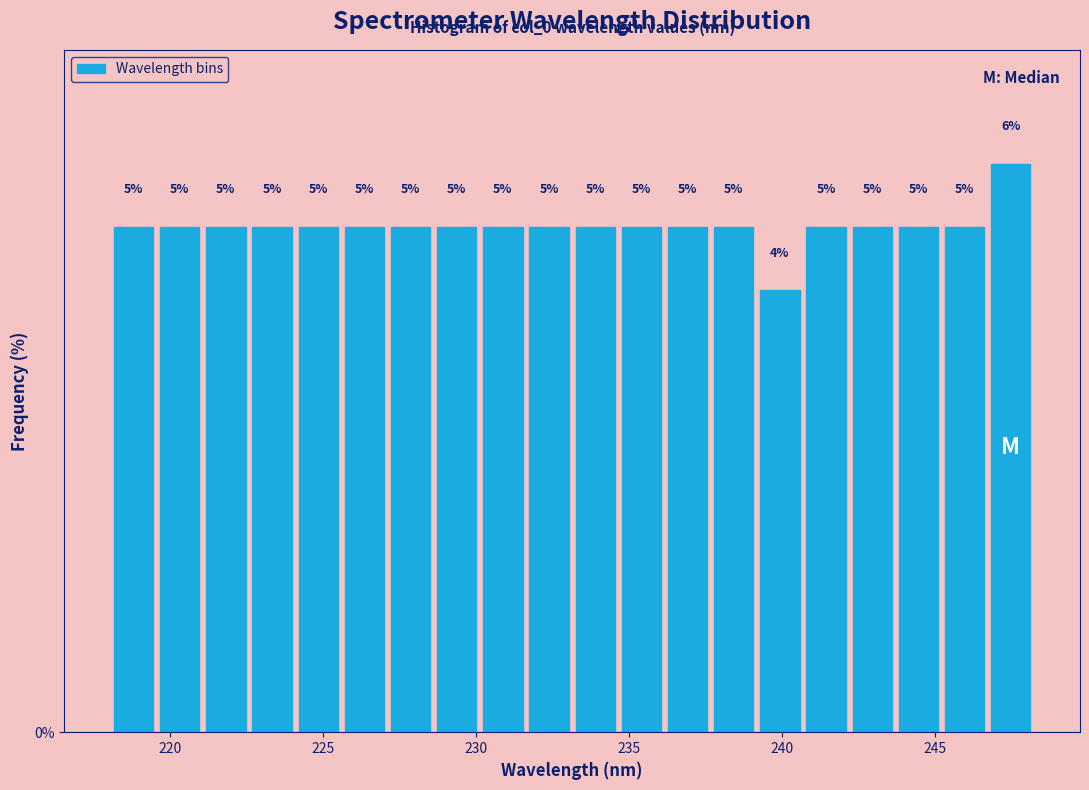

Around what value on the x-axis is the tallest bar? Give the approximate position of its centre, as read against the axis.

247.5